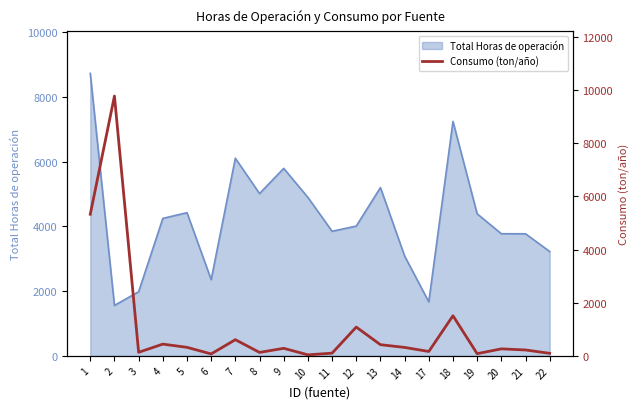

At which label does the data first exceed 284?

1